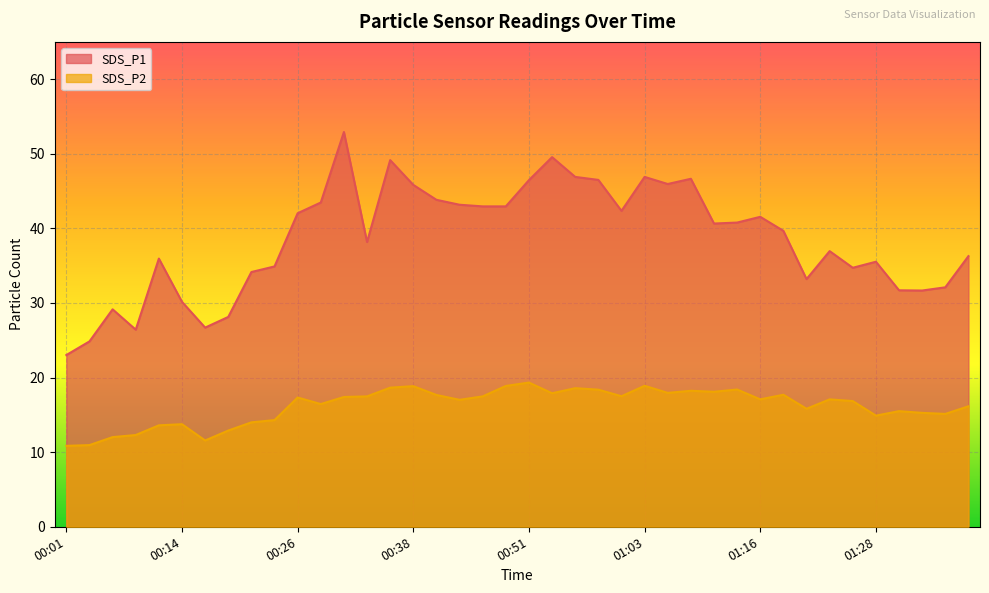

Which series has the widest spread of values?

SDS_P1